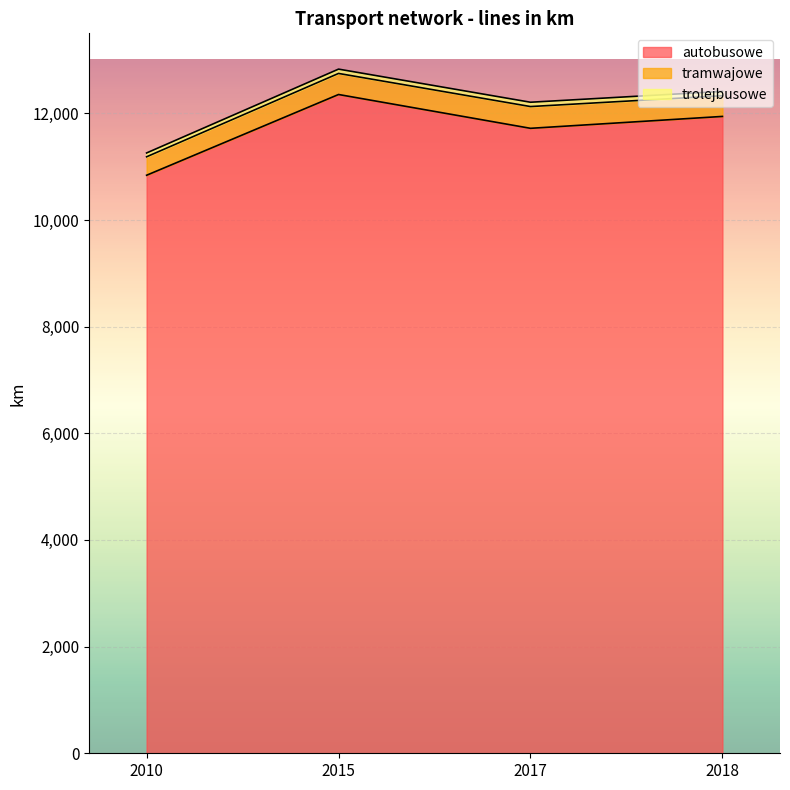

Reading right to left, what are all the values shown in this chart?

autobusowe: 11942	11719	12353	10839
tramwajowe: 388	408	395	346
trolejbusowe: 81	81	81	72